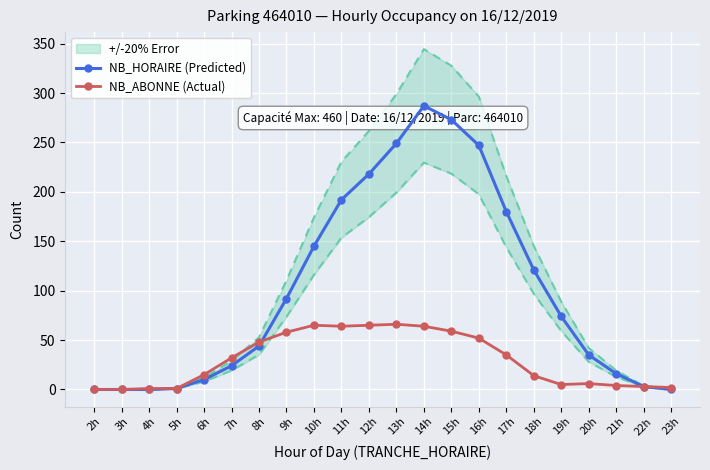

What is the approximate value of NB_HORAIRE (Predicted) at 16h, to the nearest 5?

245